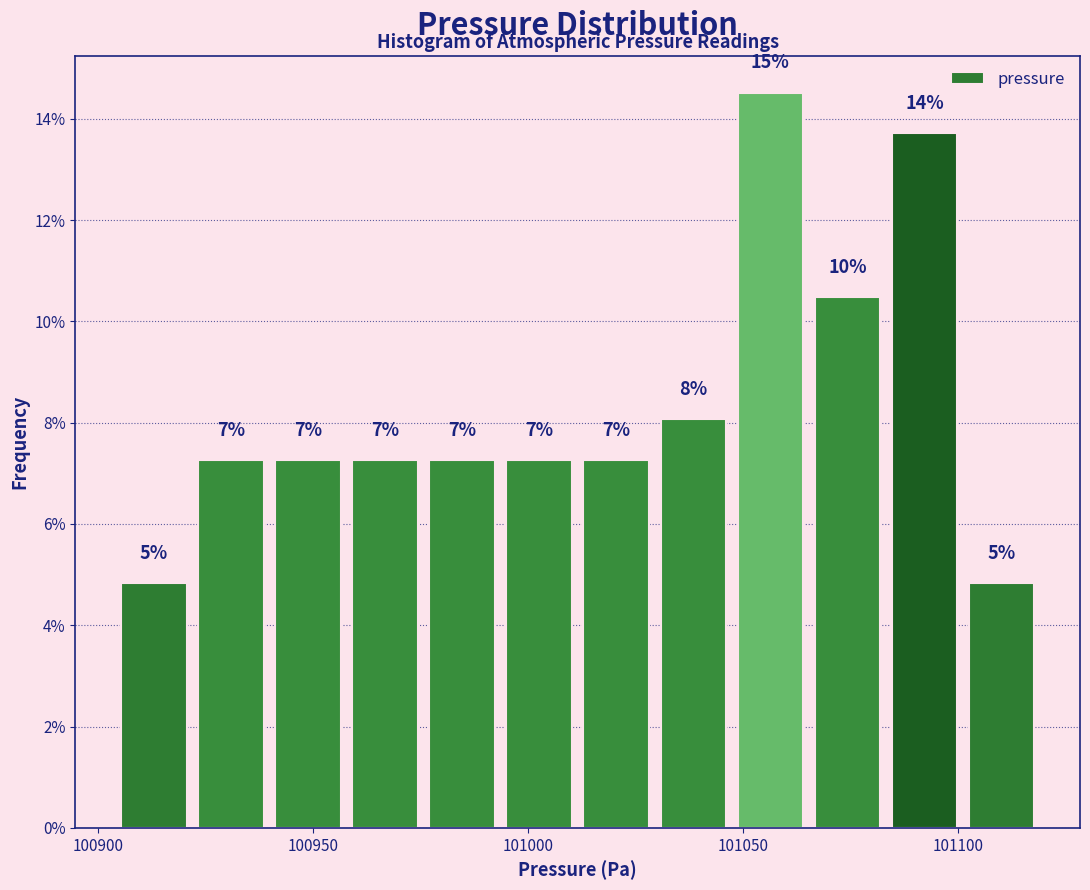

Around what value on the x-axis is the tallest bar? Give the approximate position of its centre, as read against the axis.

101055